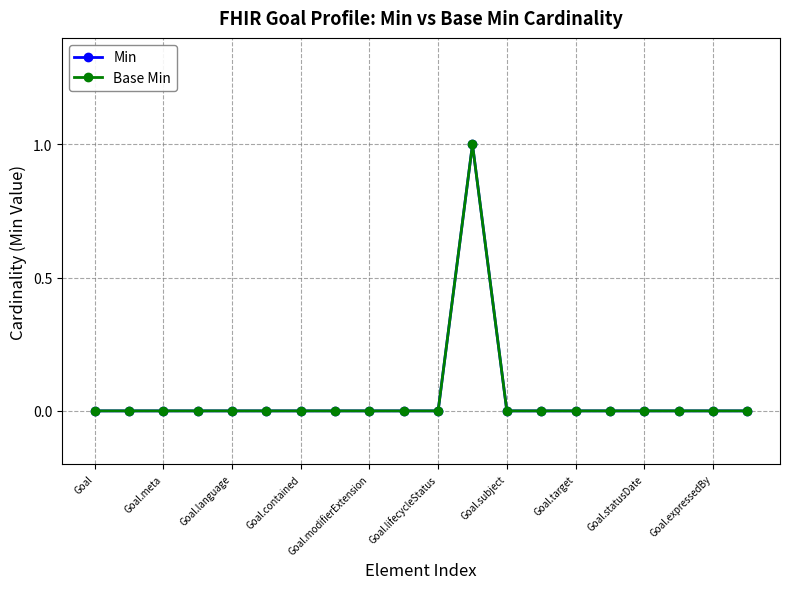

Reading left to right, transcribe all the data shown in this chart.

Min: 0	0	0	0	0	0	0	0	0	0	0	1	0	0	0	0	0	0	0	0
Base Min: 0	0	0	0	0	0	0	0	0	0	0	1	0	0	0	0	0	0	0	0